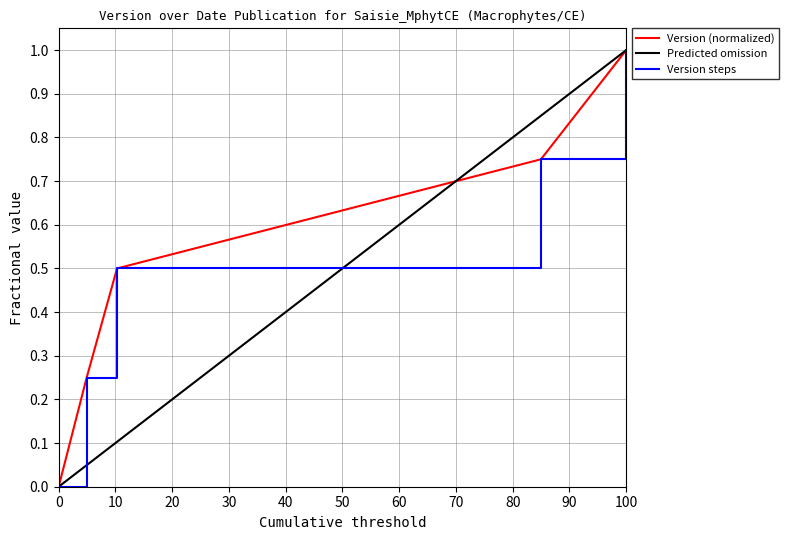

Is it true that Version (normalized) equals 0.0 at 0?

True